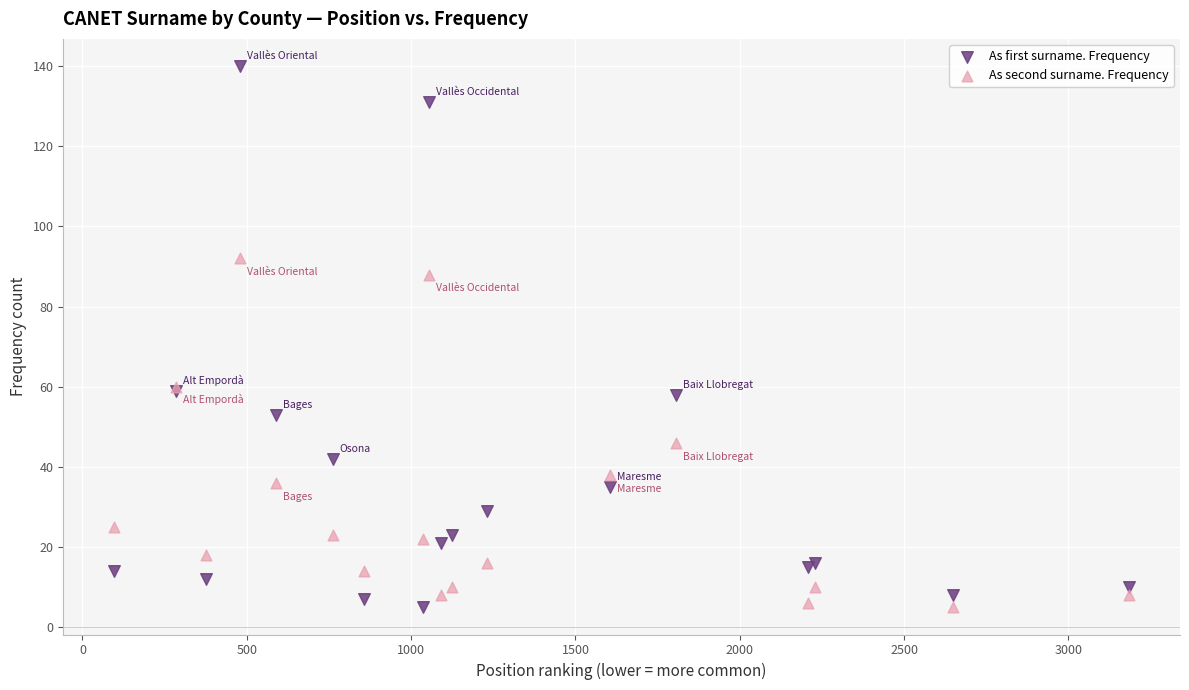

Which series has the largest Y range (max minus min)?

As first surname. Frequency